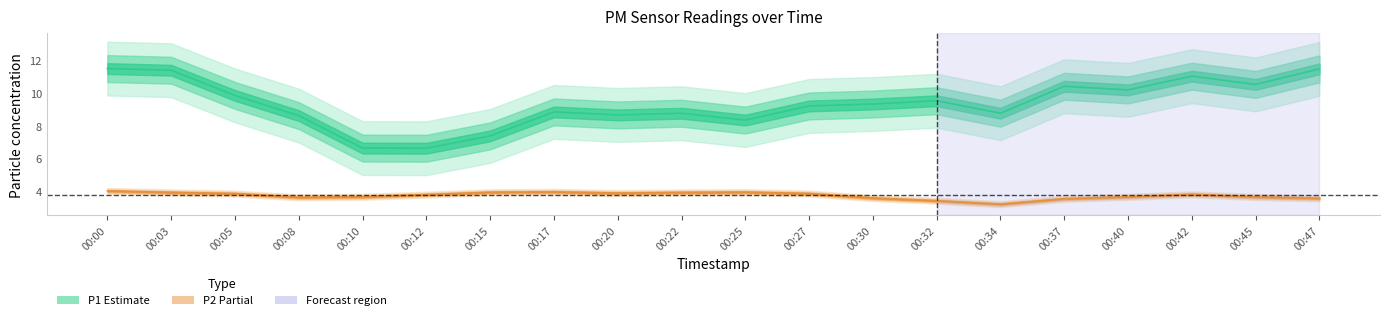

Which series has the largest range (max minus min)?

P1